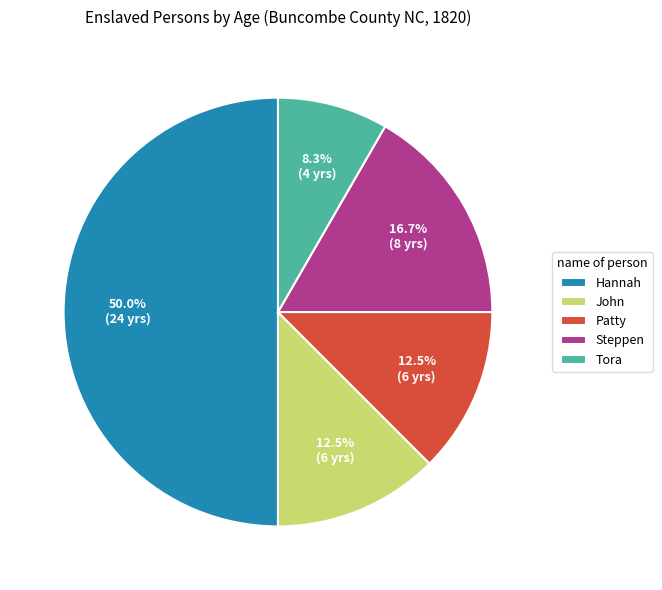

How much of the chart is everything except Patty?

87.5%